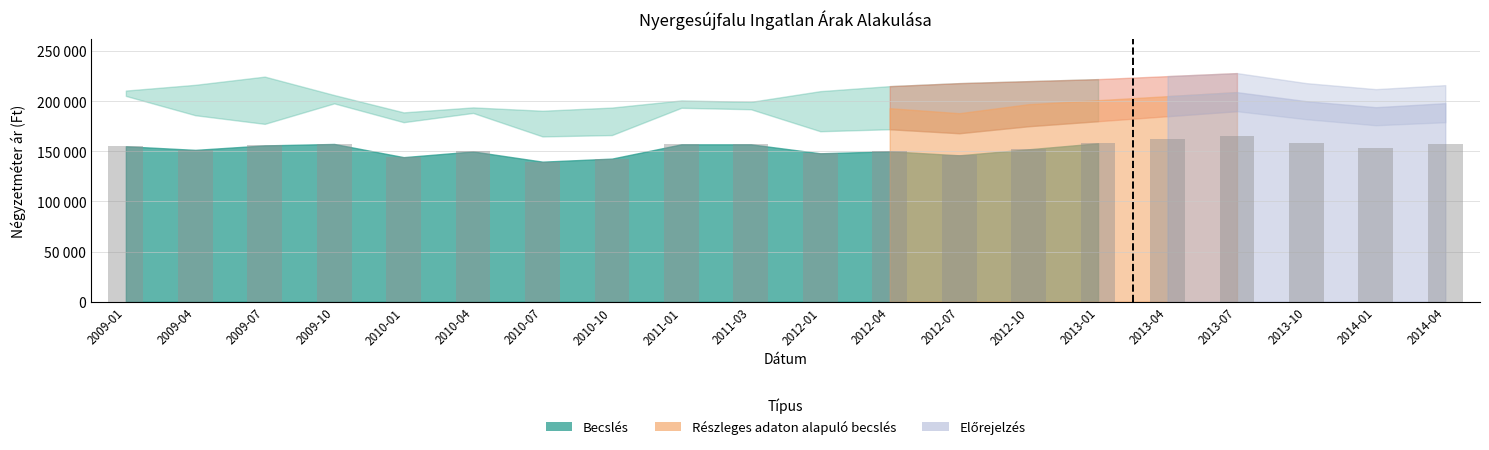

What is the label of the 18th bar from the right?

2009-07